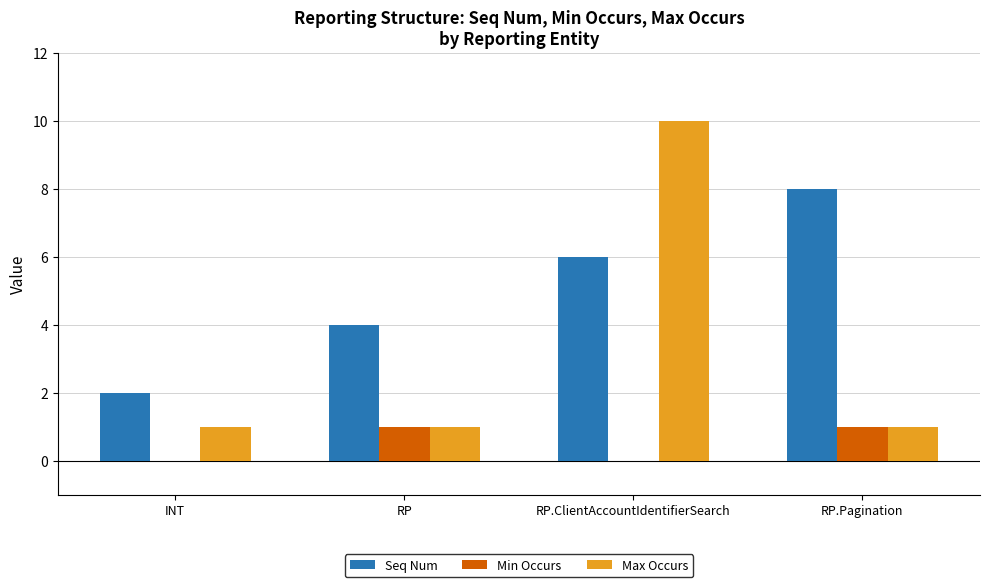

What are all the series names shown in the legend?

Seq Num, Min Occurs, Max Occurs